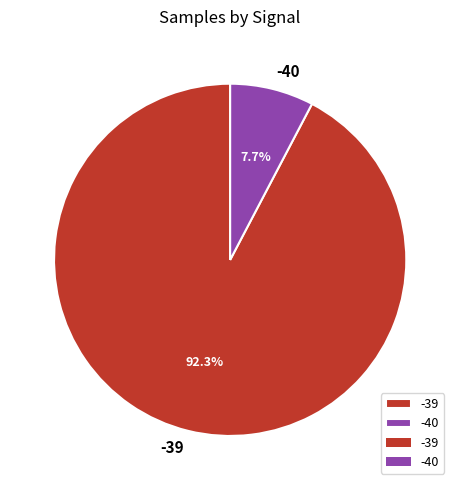

What is the majority slice?

-39